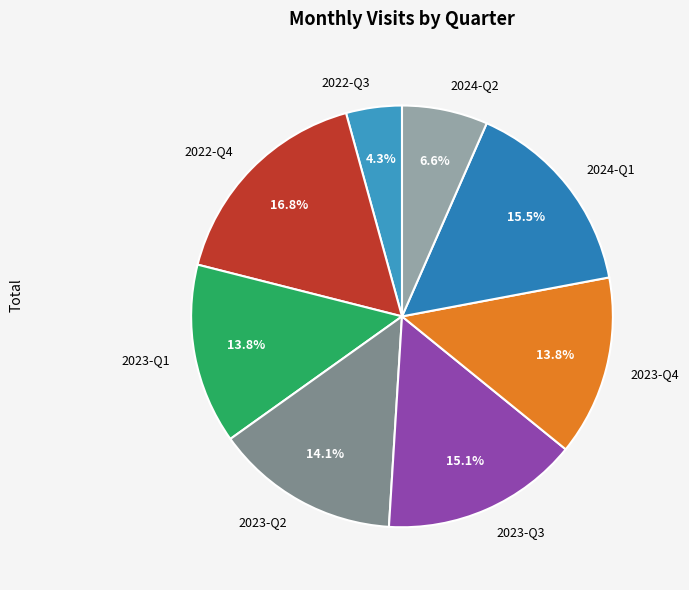

Which has a higher value, 2023-Q1 or 2022-Q3?

2023-Q1